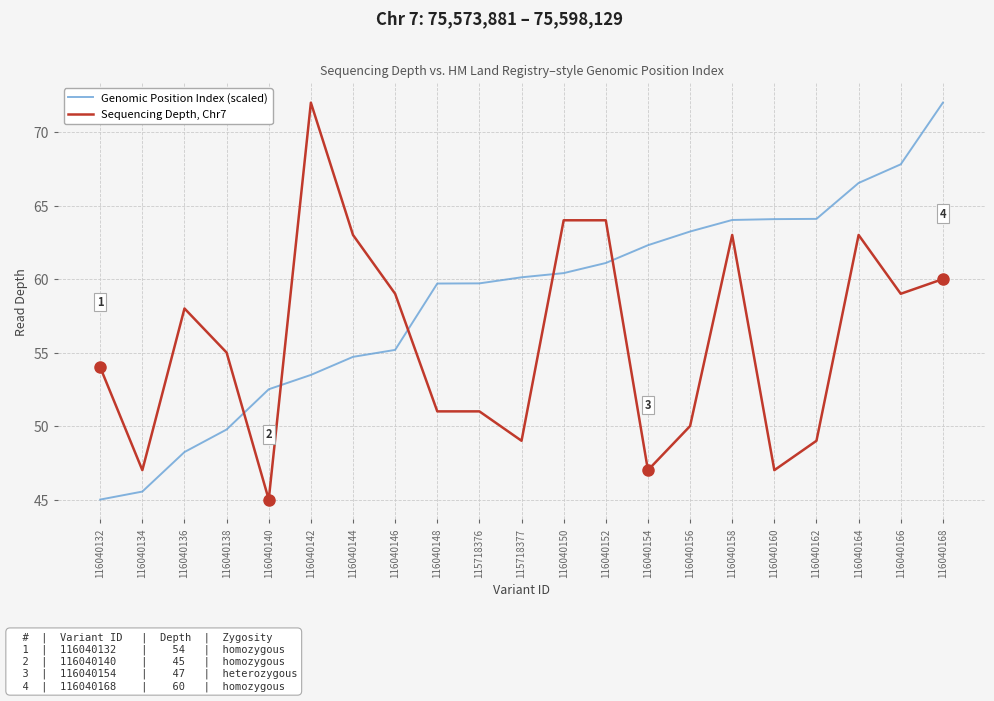

Rank the series by their average value, from highest to lowest.

Genomic Position Index (scaled), Sequencing Depth, Chr7